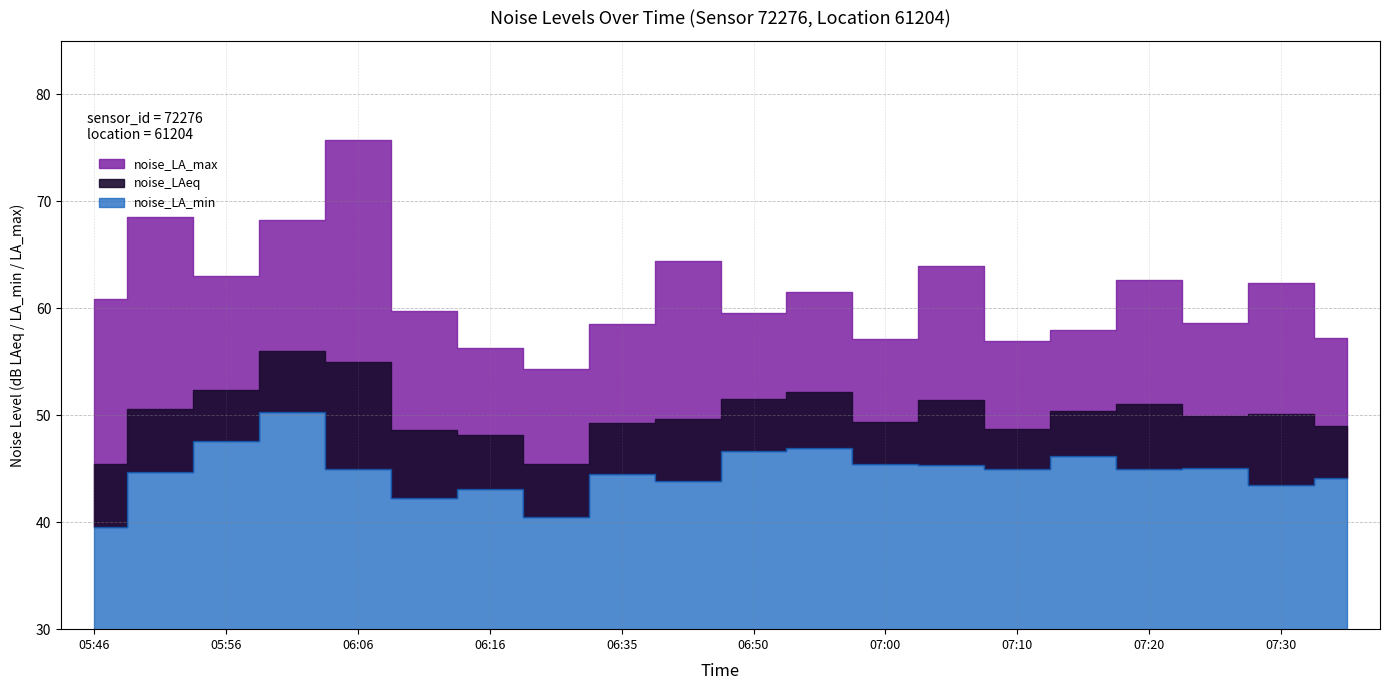

Rank the series by their maximum value, from lowest to highest.

noise_LA_min, noise_LAeq, noise_LA_max